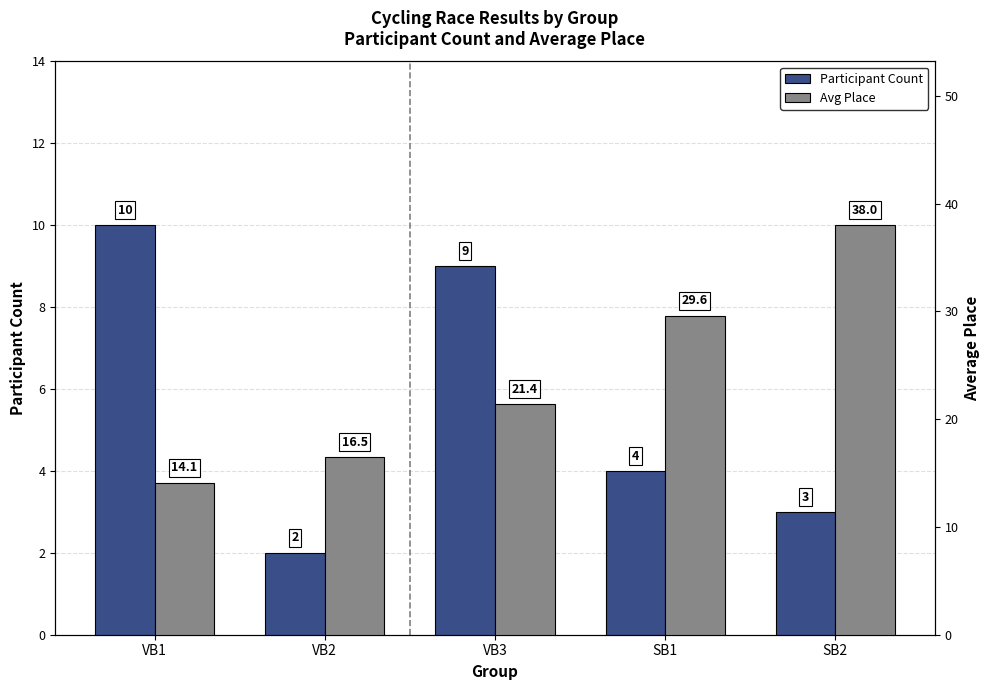

What position from the right is VB1?

5